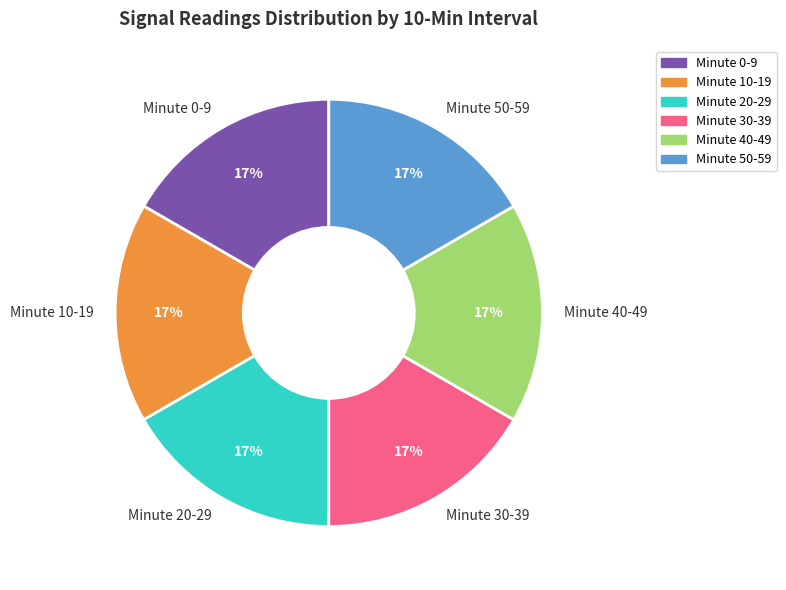

How many segments does this pie chart have?

6